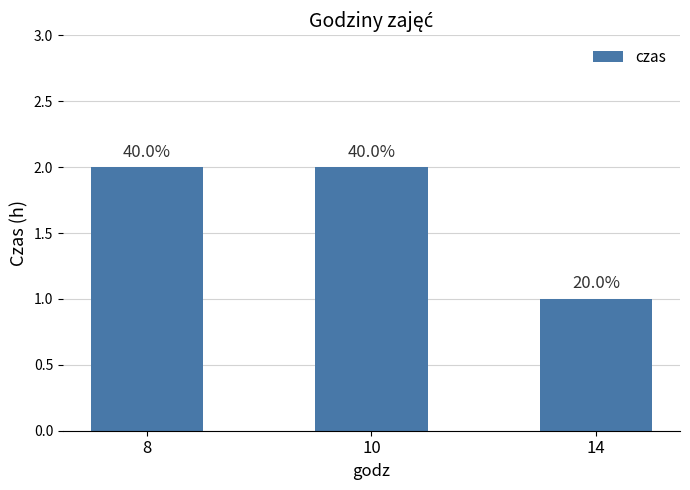

Which has a higher value, 8 or 10?

8